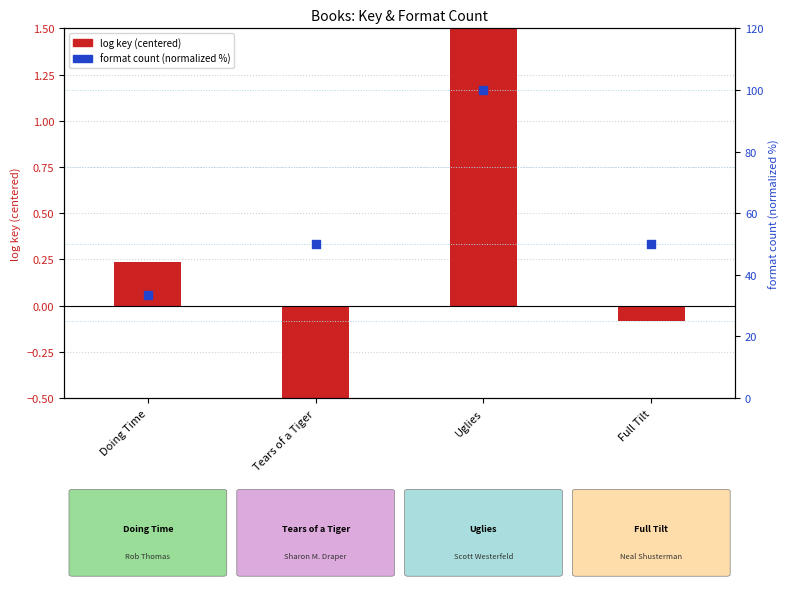

What is the total value across all series at Tears of a Tiger?

48.1